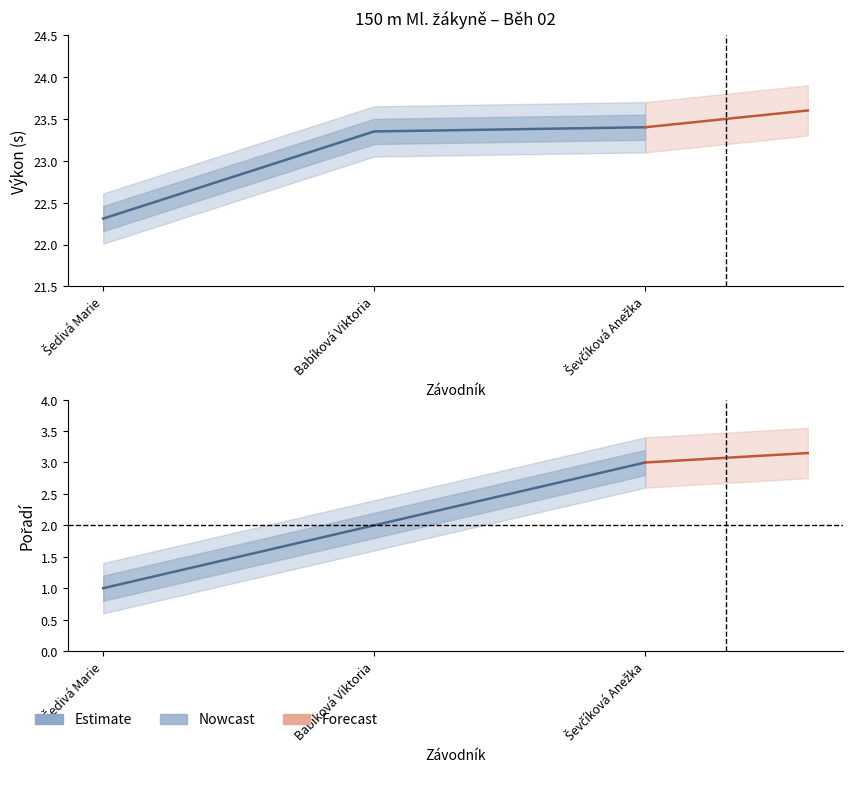

What is the sum of the values at Šedivá Marie and Ševčíková Anežka?

4